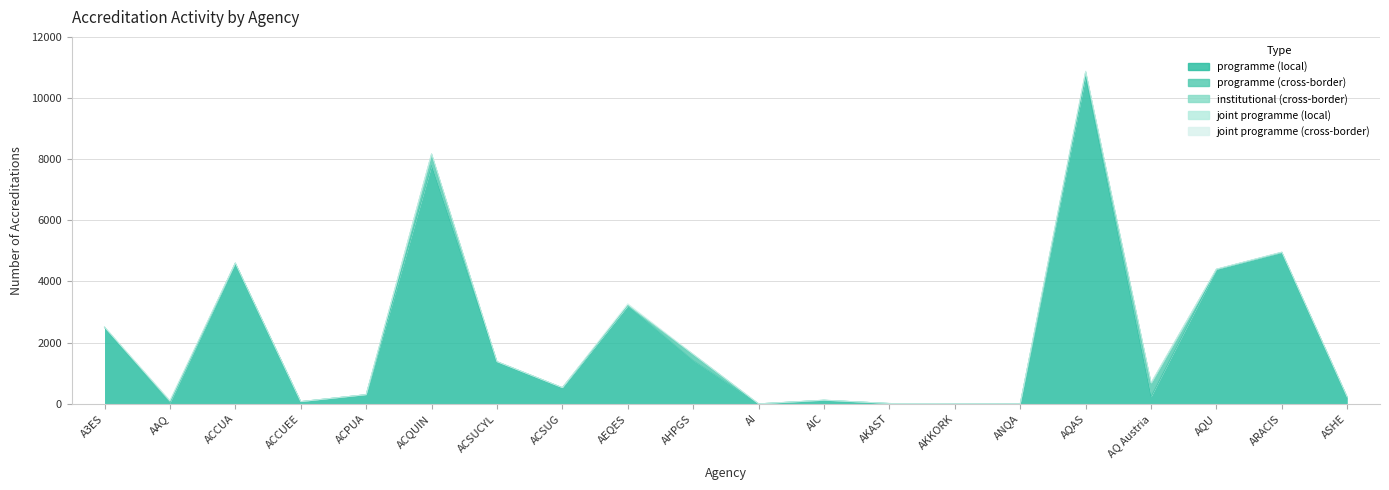

Between ACCUEE and ACQUIN, which series saw the biggest shift?

programme (local)